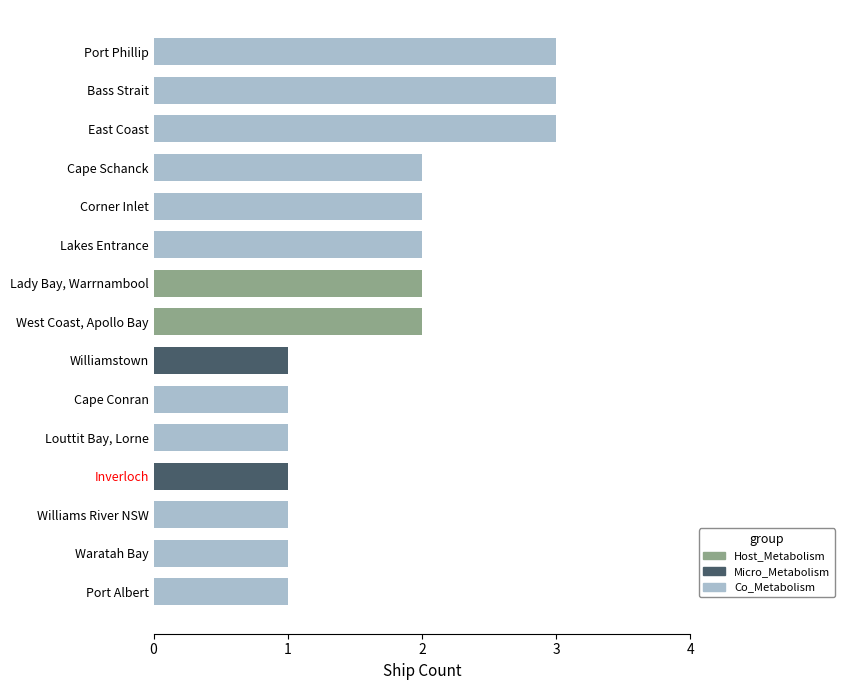

What is the average value of the Ship Count series?

2